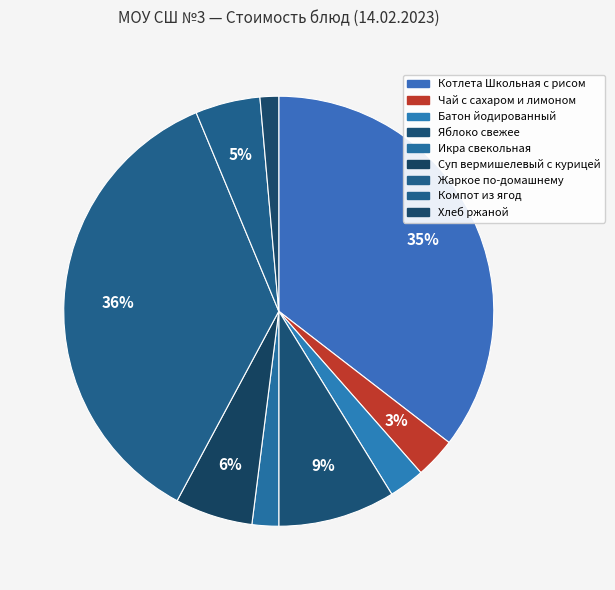

Which category has the biggest portion of the pie?

Жаркое по-домашнему